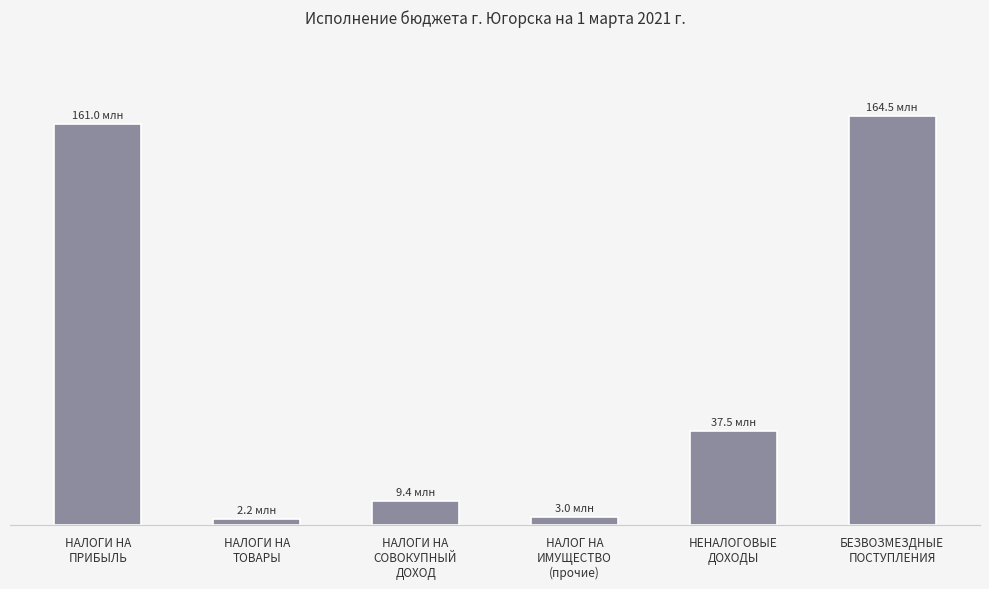

True or false: the data shows 73520335.1 at БЕЗВОЗМЕЗДНЫЕ
ПОСТУПЛЕНИЯ.

False